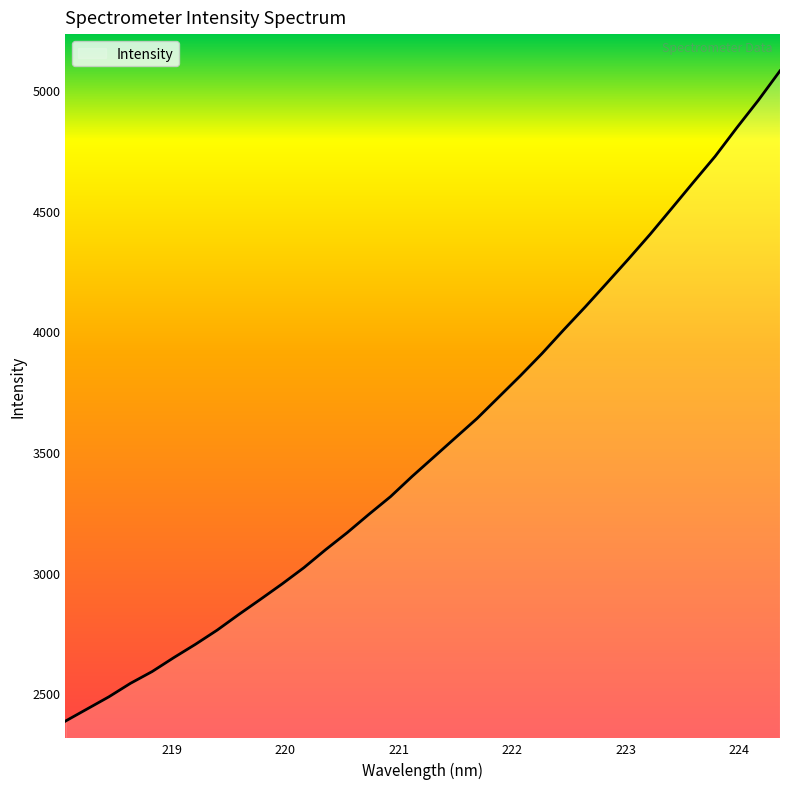

What is the maximum value shown in the chart?

5081.0